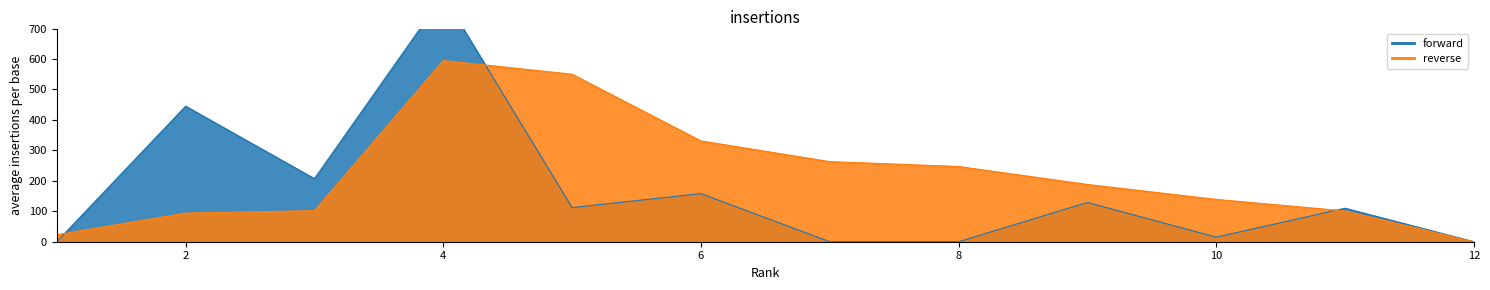

At 0, list the series in order from smallest to largest.

forward, reverse